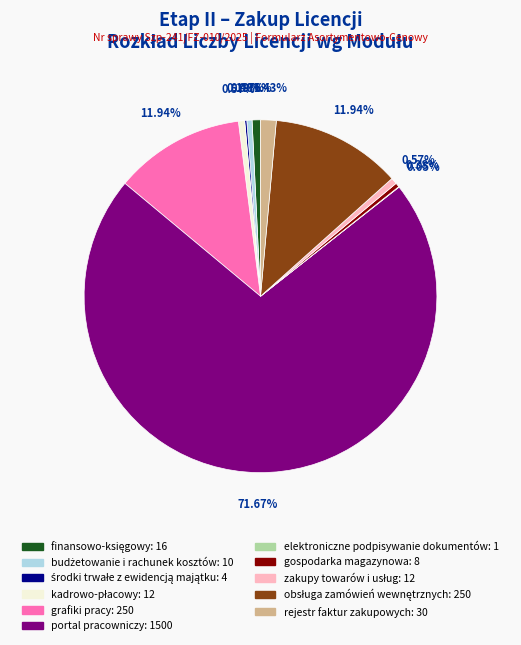

Is there a majority slice in this chart?

Yes